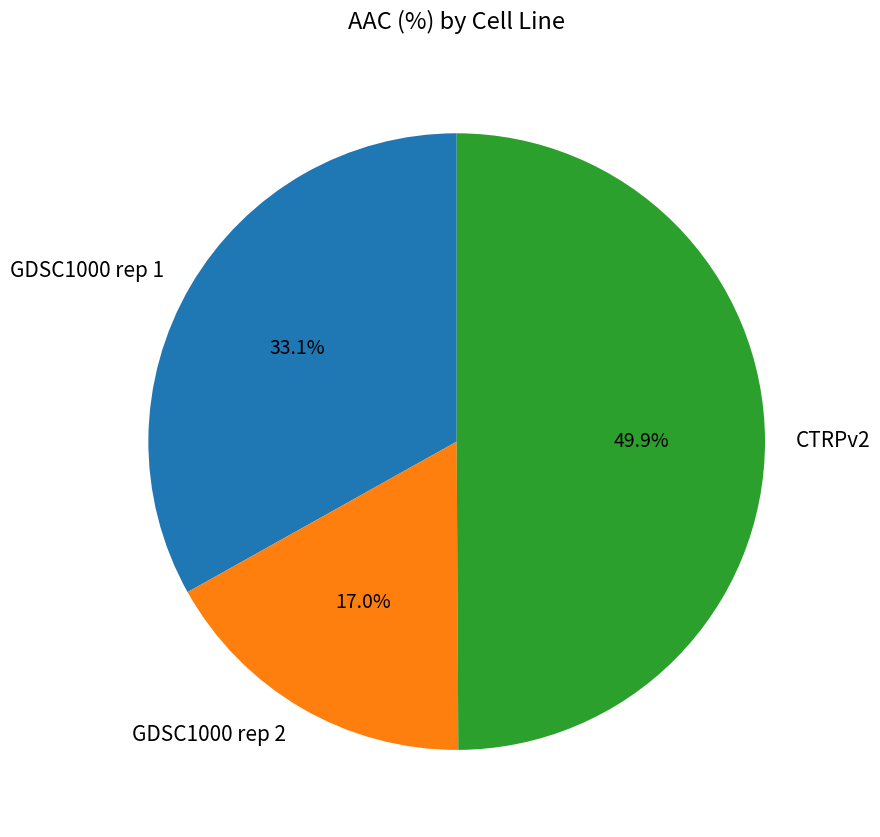

Is GDSC1000 rep 2 the majority of the pie?

No